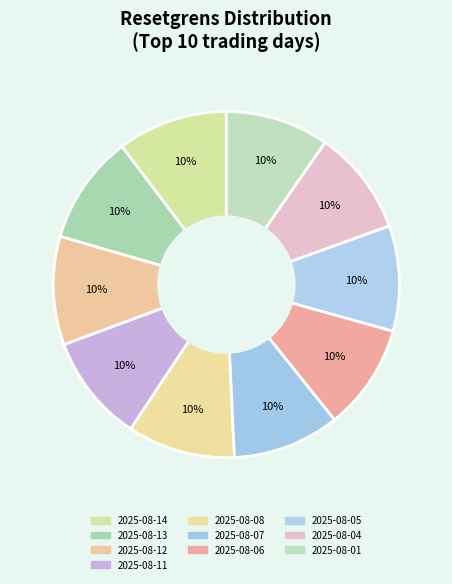

What is the largest slice in the pie chart?

2025-08-14